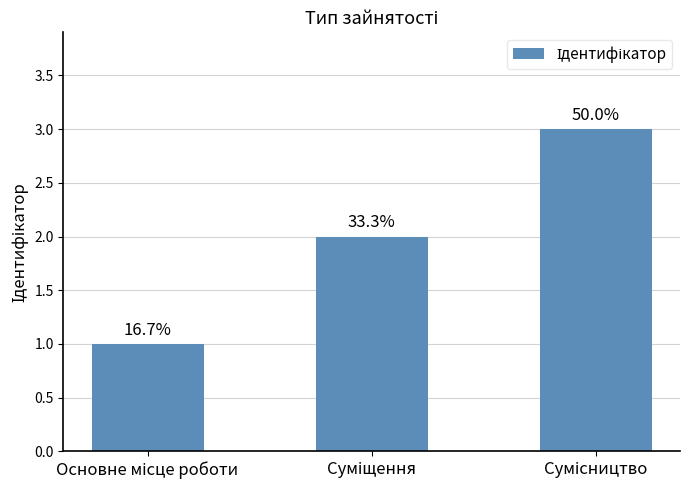

Approximately how many times larger is the value at Сумісництво compared to Основне місце роботи?

3.0